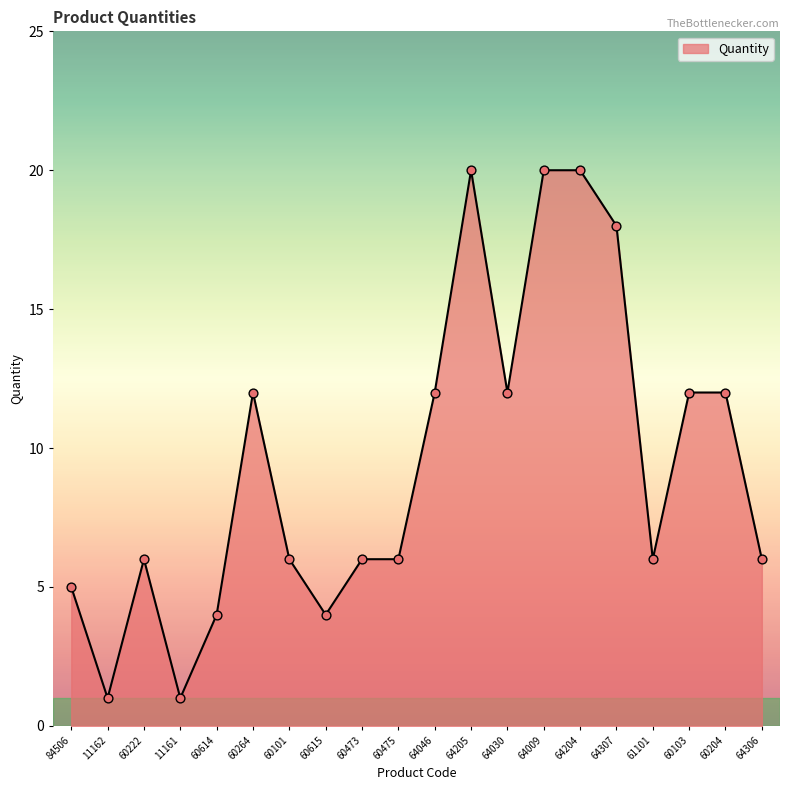

What is the change in value from 11161 to 64306?

+5